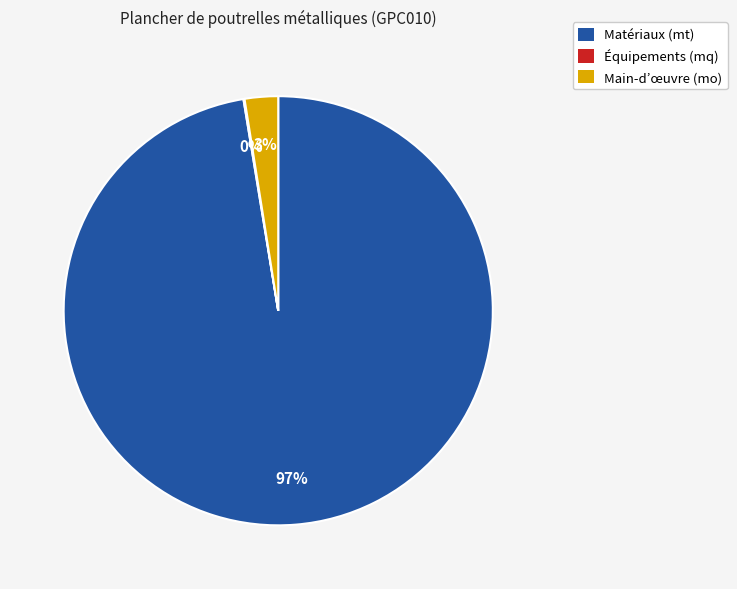

To the nearest percent, what is the average slice percentage?

33%